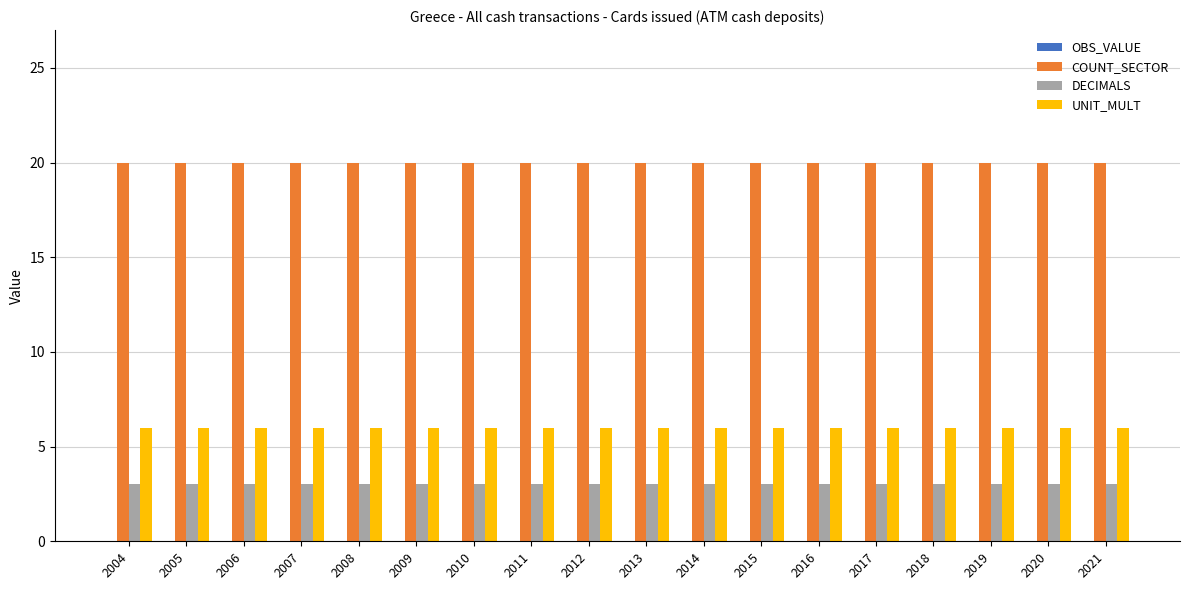

Which series has the largest total across all categories?

COUNT_SECTOR